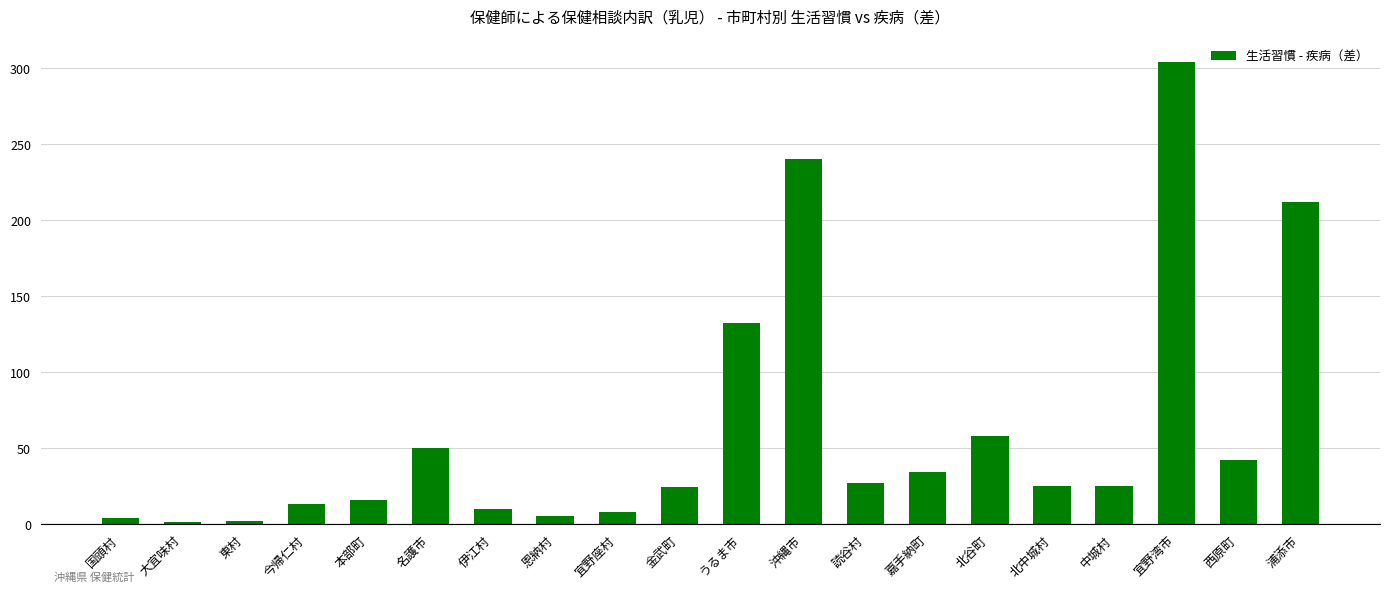

Is it true that the value at 名護市 is 20?

False